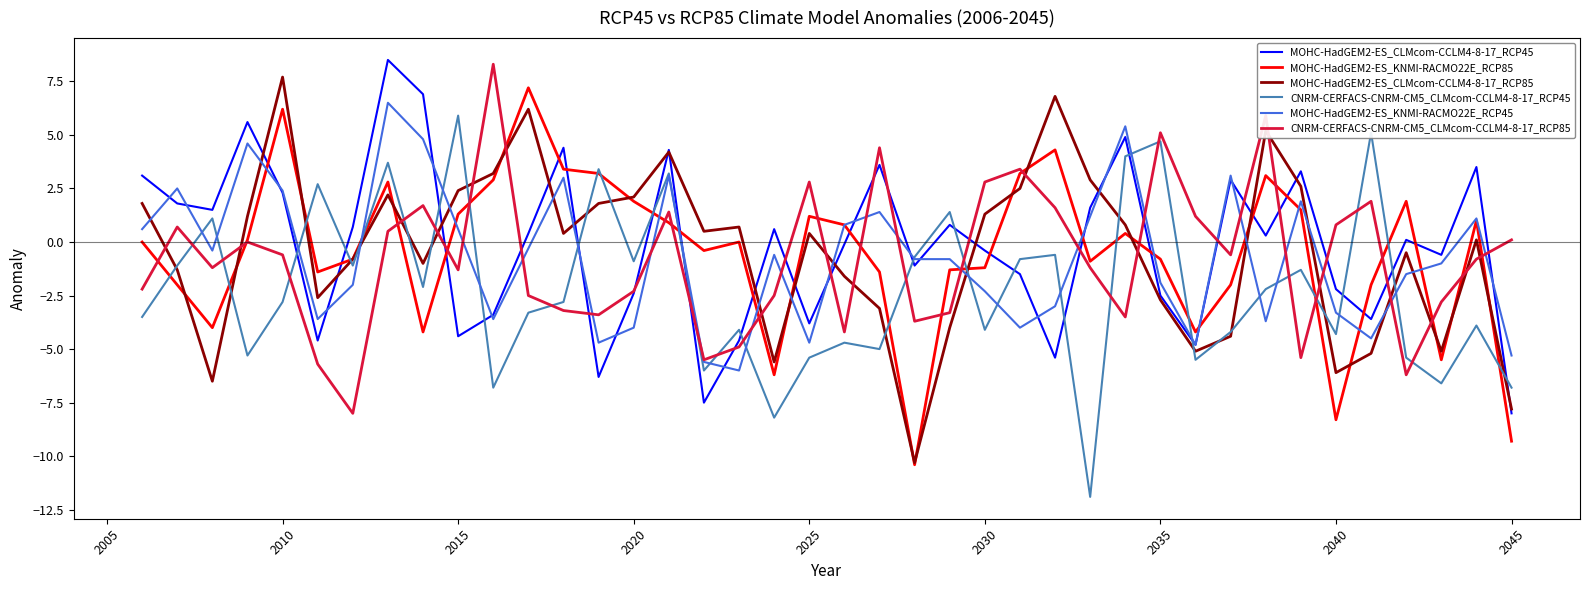

True or false: MOHC-HadGEM2-ES_KNMI-RACMO22E_RCP85 and MOHC-HadGEM2-ES_CLMcom-CCLM4-8-17_RCP45 intersect in this chart.

True